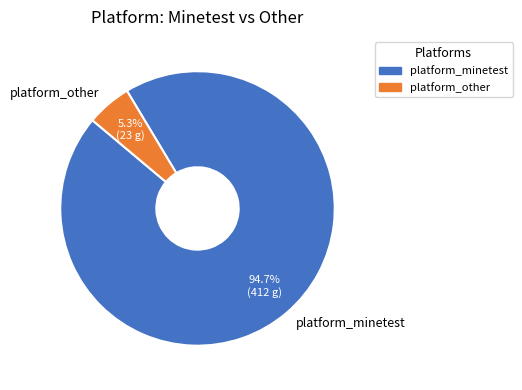

Does platform_other account for over 50% of the chart?

No